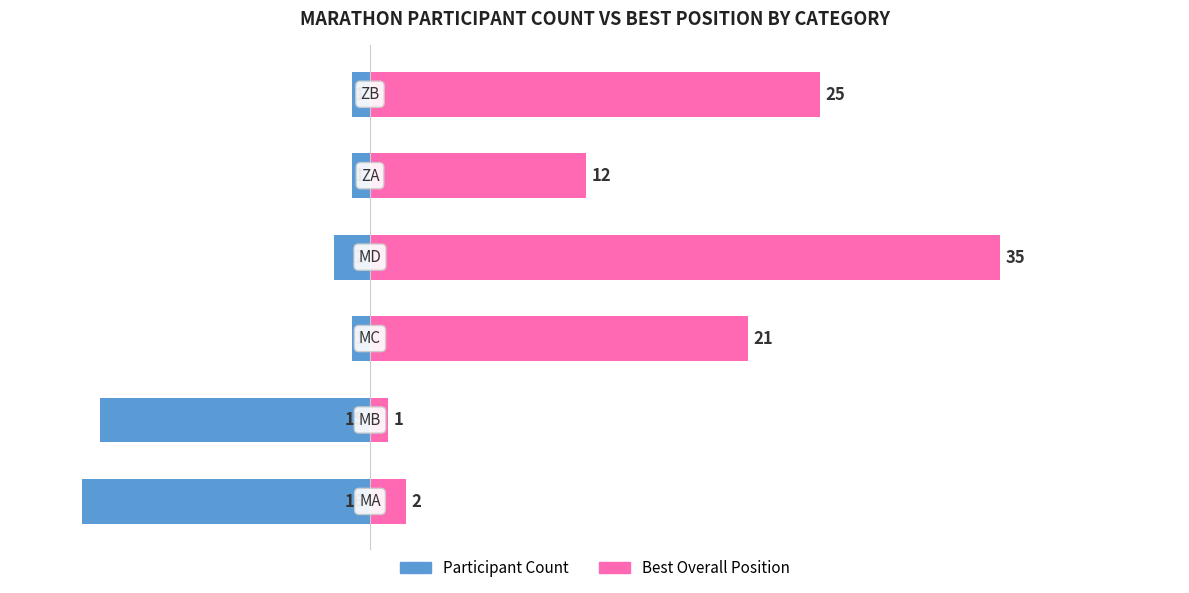

Are the bars grouped side by side (vs. stacked)?

Yes